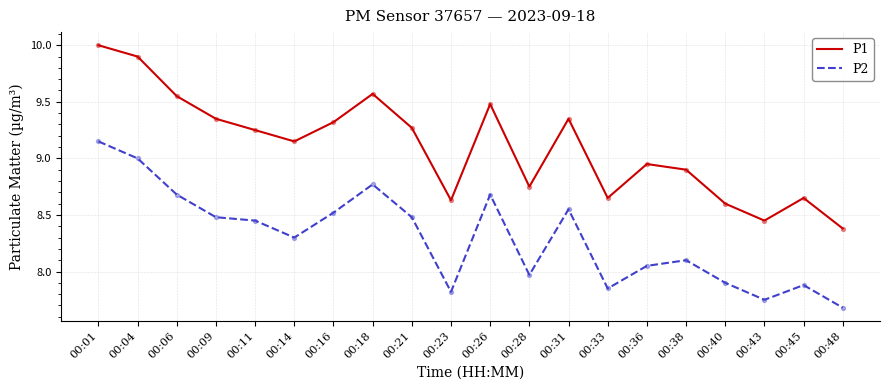

At which category is the sum across all series the highest?

00:01